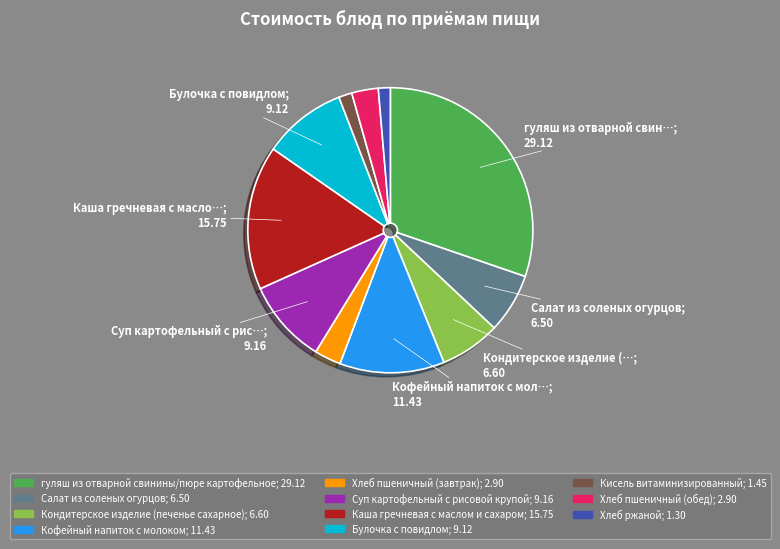

Is Булочка с повидлом the majority of the pie?

No